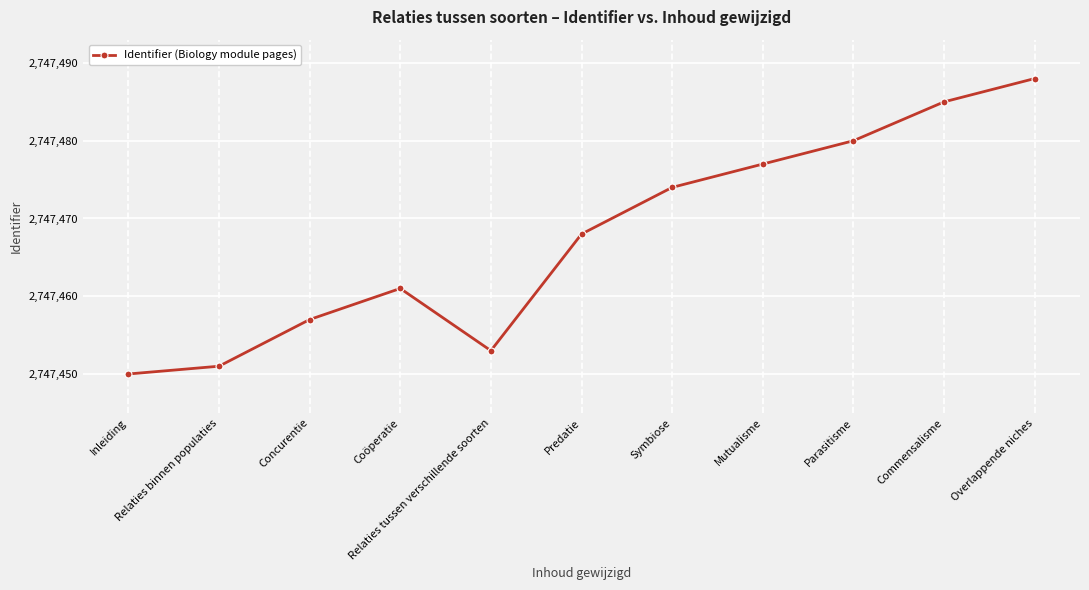

How many points are higher than both their immediate neighbors (excluding endpoints)?

1